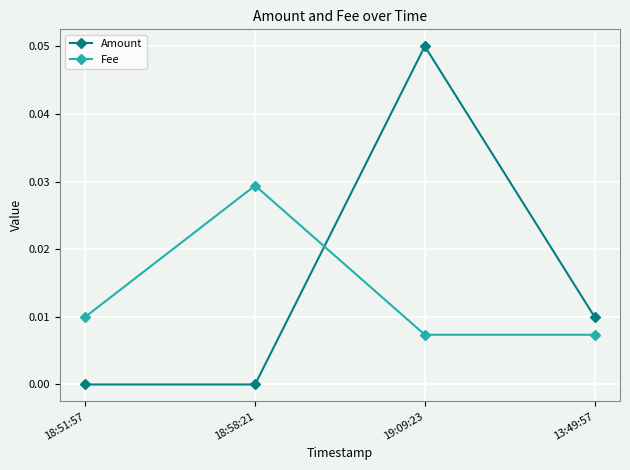

At which label does Fee reach its peak?

18:58:21